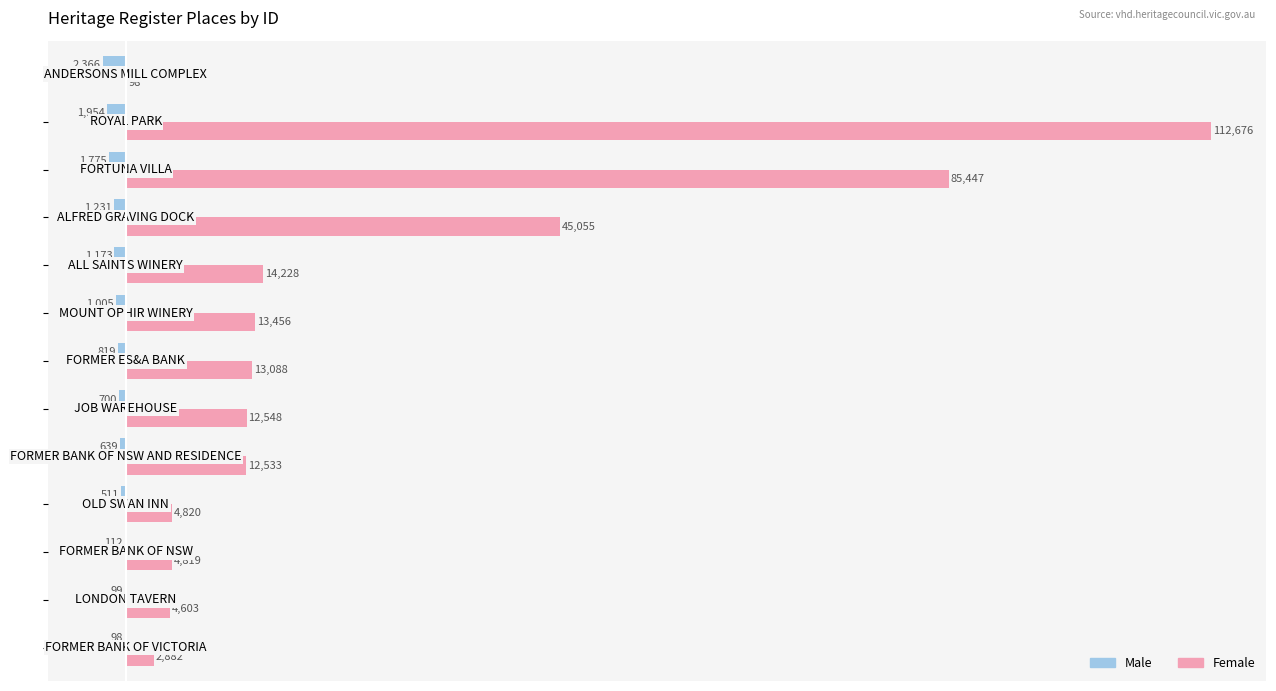

What is the maximum value for Female?

112676